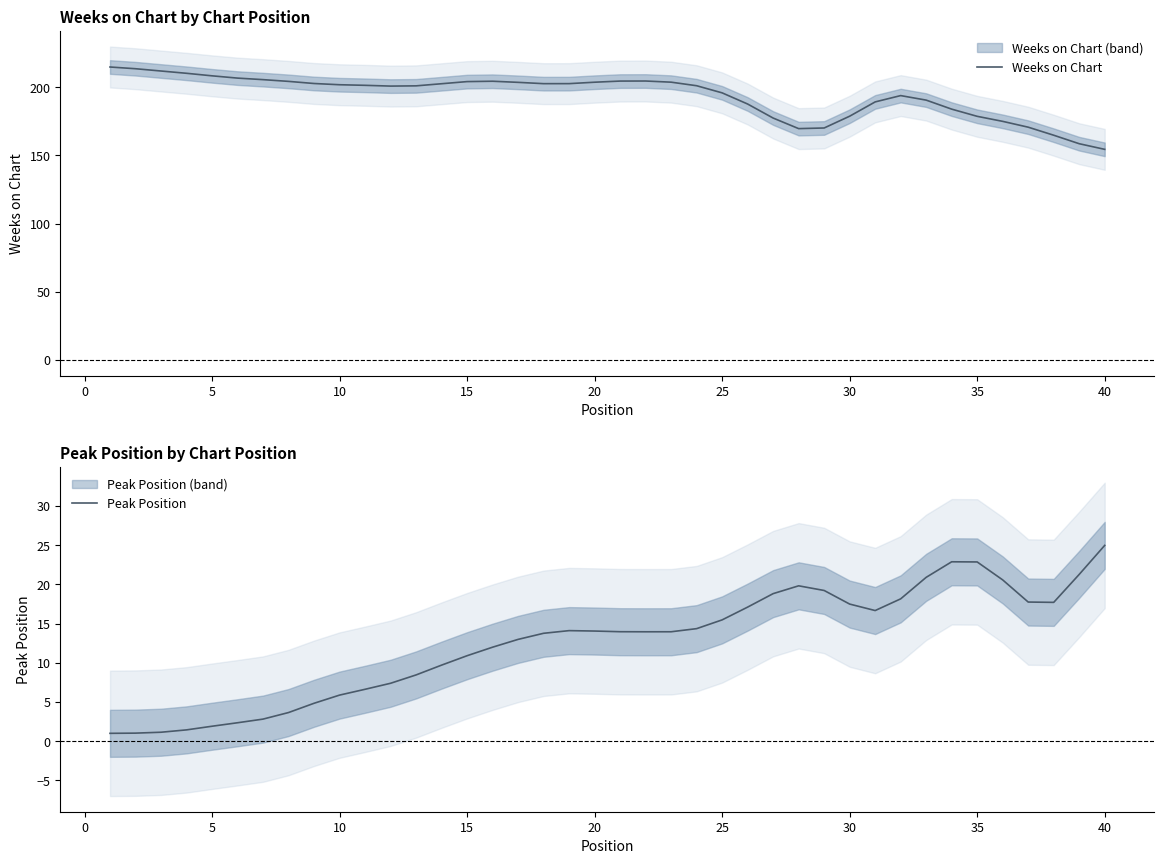

At how many categories does at least one series exceed 151?

40